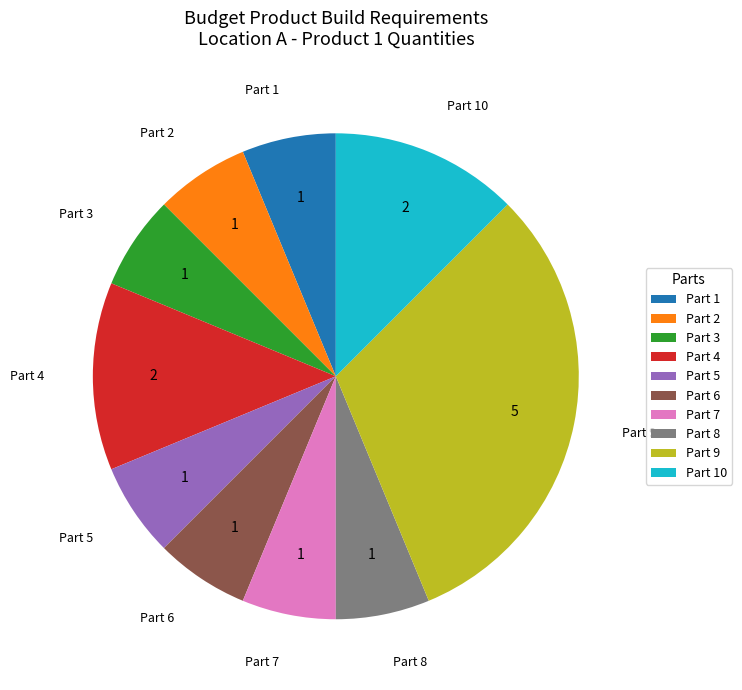

What is the ratio of the value at Part 1 to the value at Part 8?

1.0